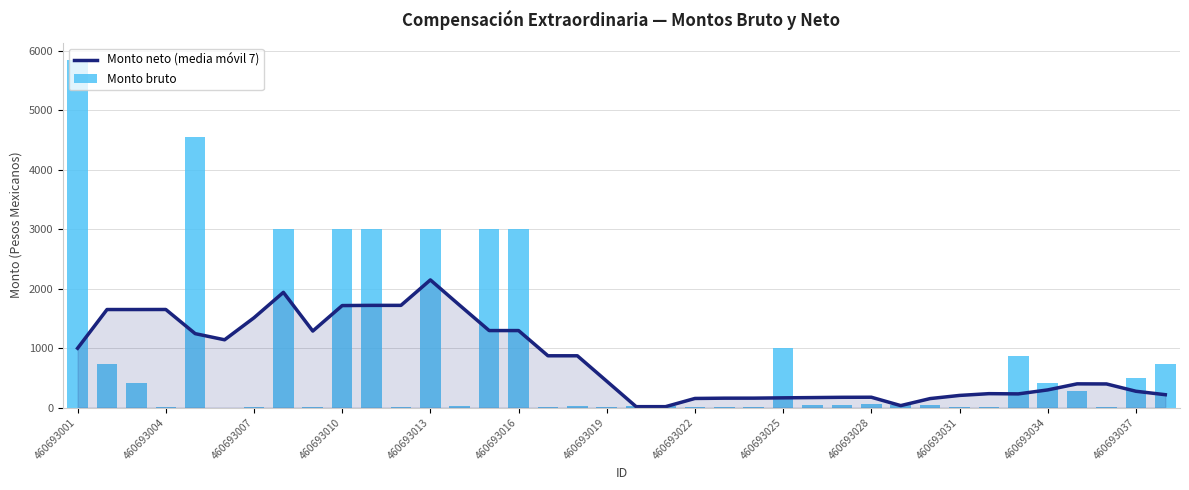

How many data points in Monto bruto are less than 34?

17